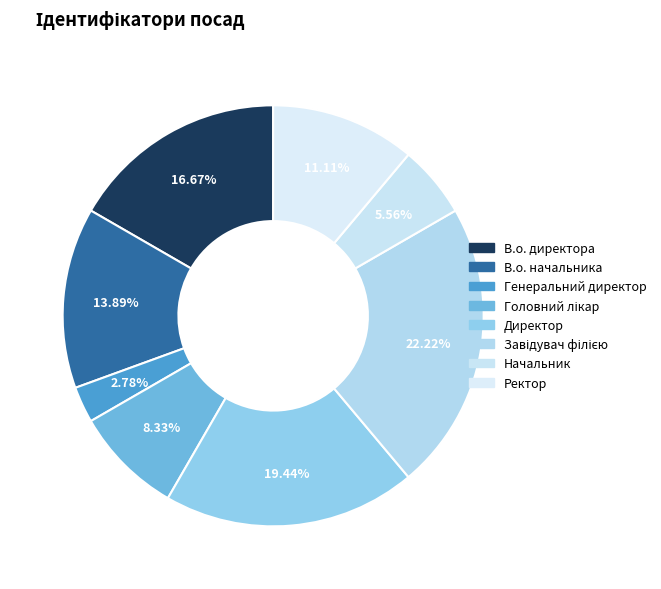

Does any single category account for the majority?

No